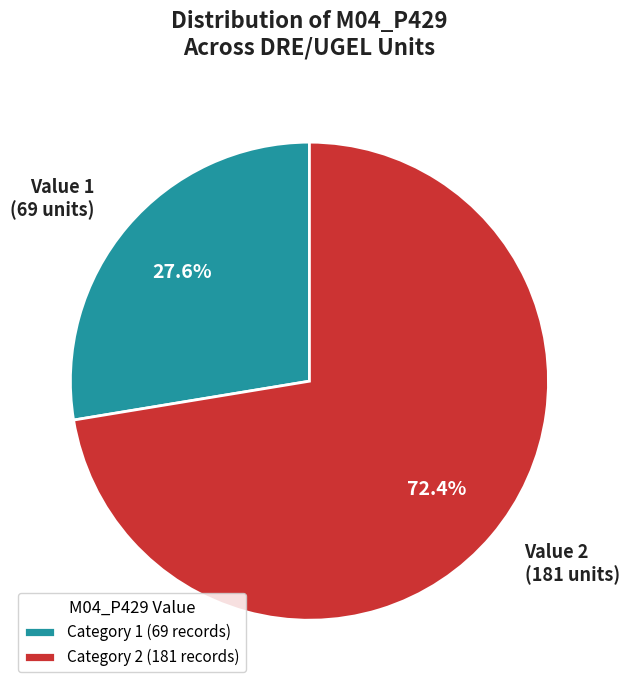

What portion of the pie excludes Value 1 (69 units)?

72.4%